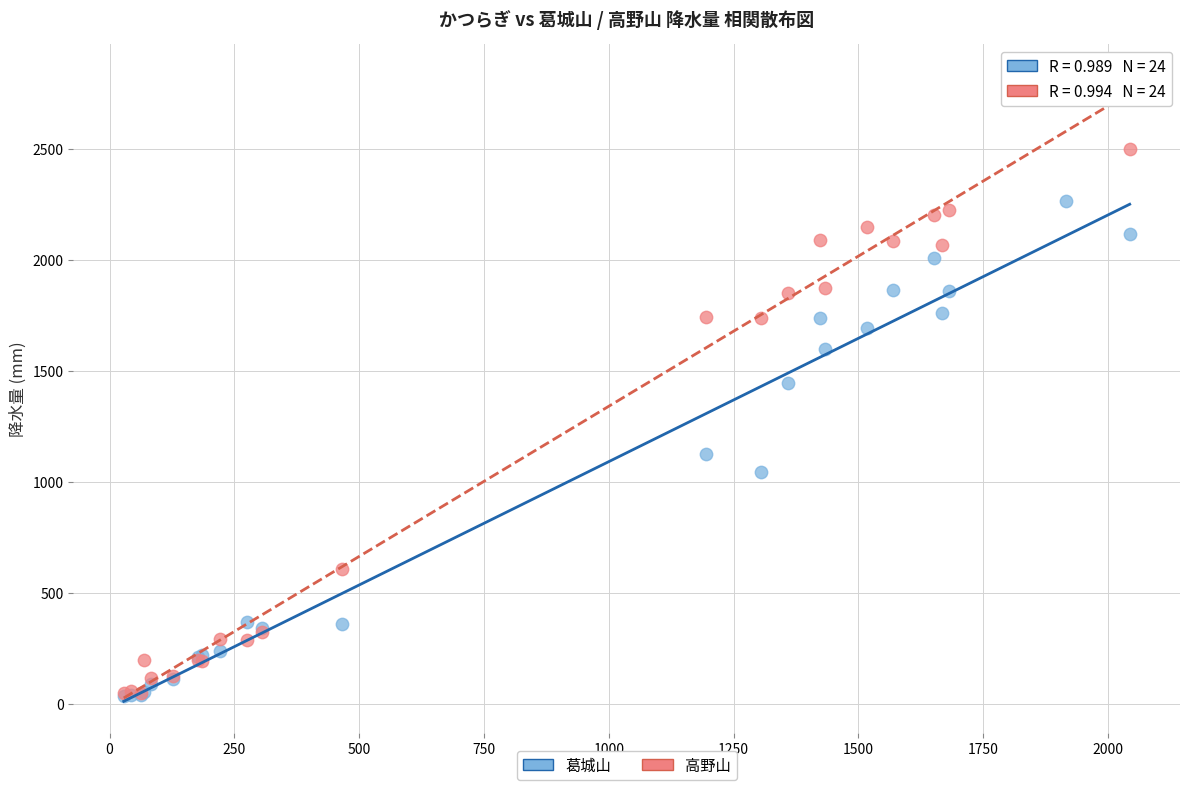

What are all the series names shown in the legend?

葛城山, 高野山